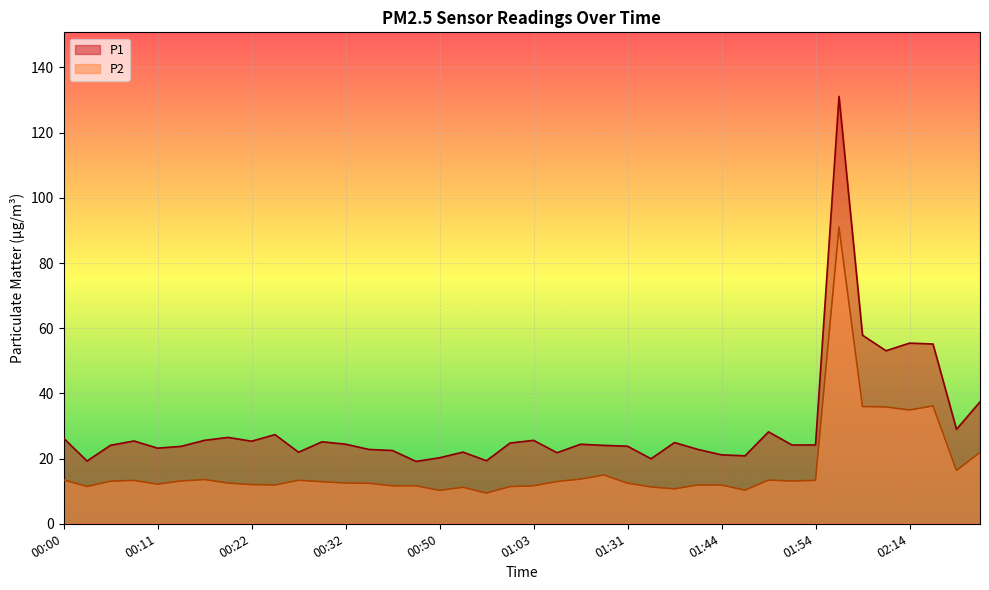

List the series in order of their peak value, lowest first.

P2, P1